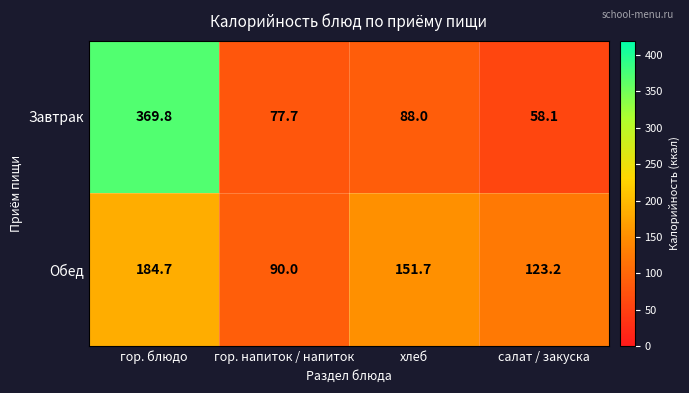

What is the difference between the second highest and minimum values in the Завтрак series?

29.9